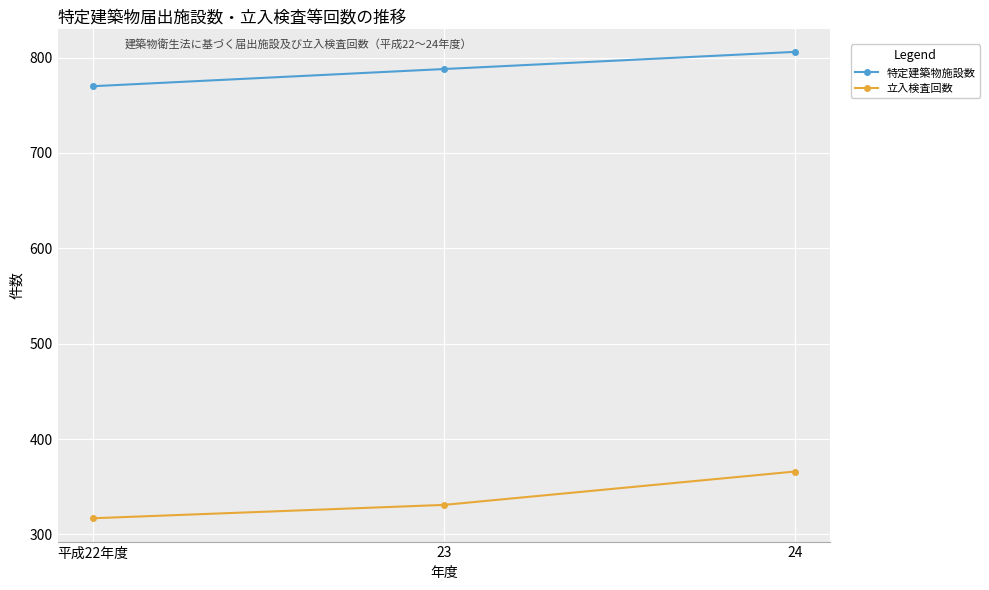

What is the difference between the highest and lowest values at 平成22年度?

453